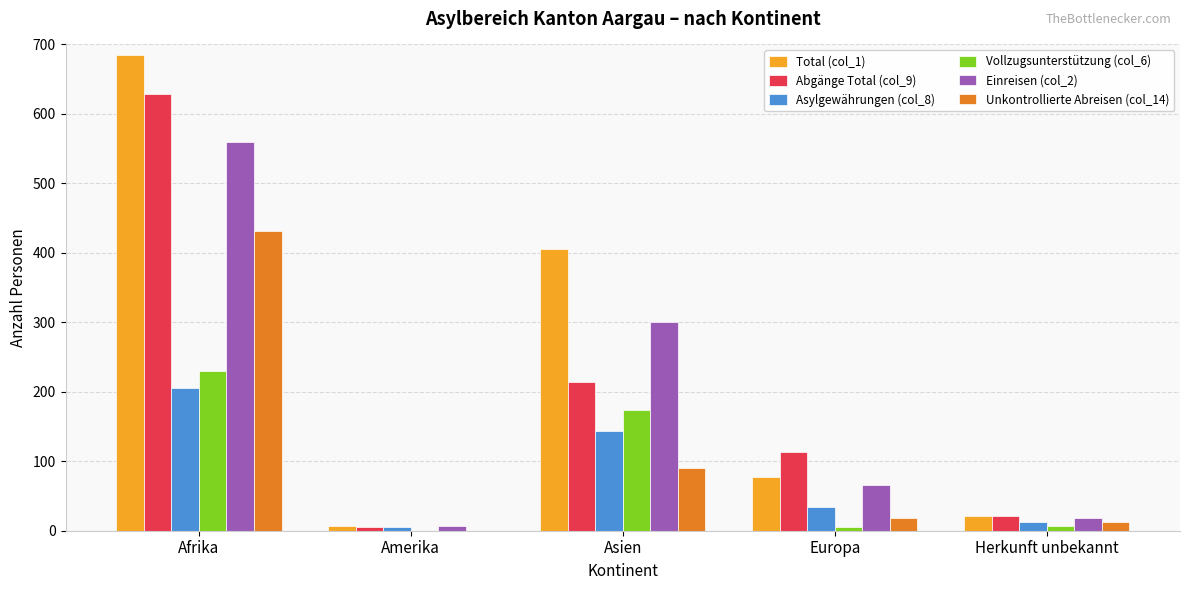

Which series has the widest spread of values?

Total (col_1)